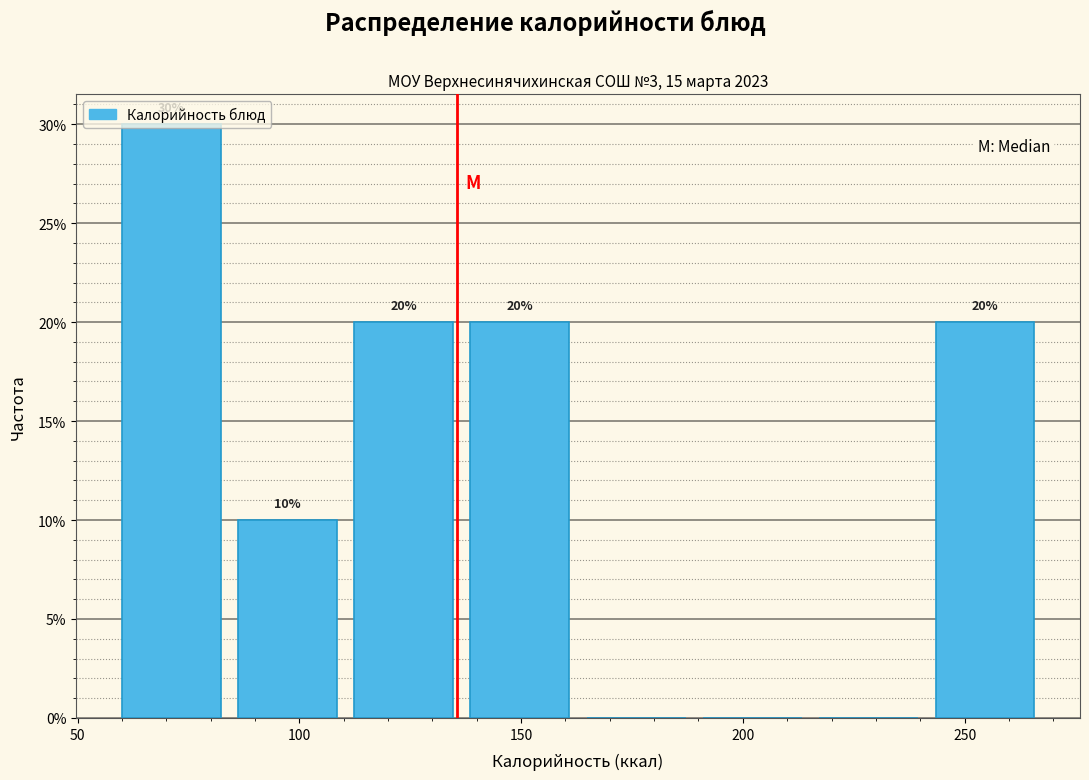

Which range on the x-axis has the tallest bar?

60 to 85